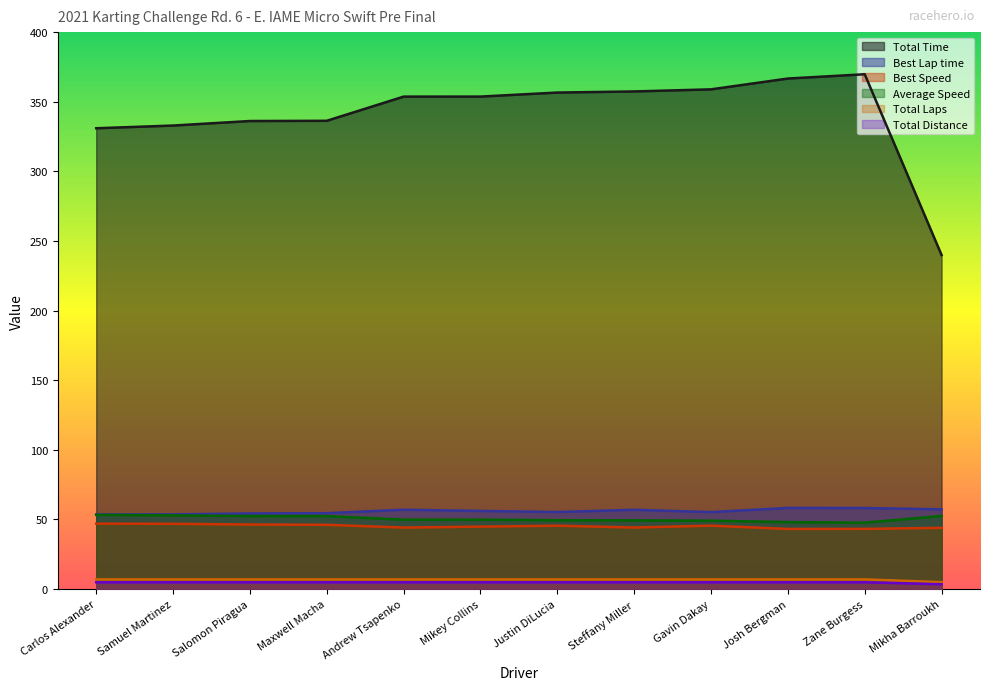

Rank the series by their maximum value, from highest to lowest.

Total Time, Best Lap time, Average Speed, Best Speed, Total Laps, Total Distance